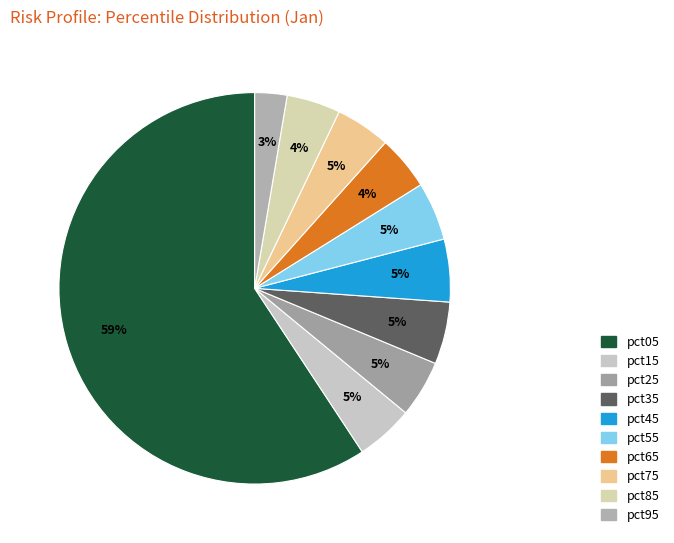

To the nearest percent, what is the average slice percentage?

10%